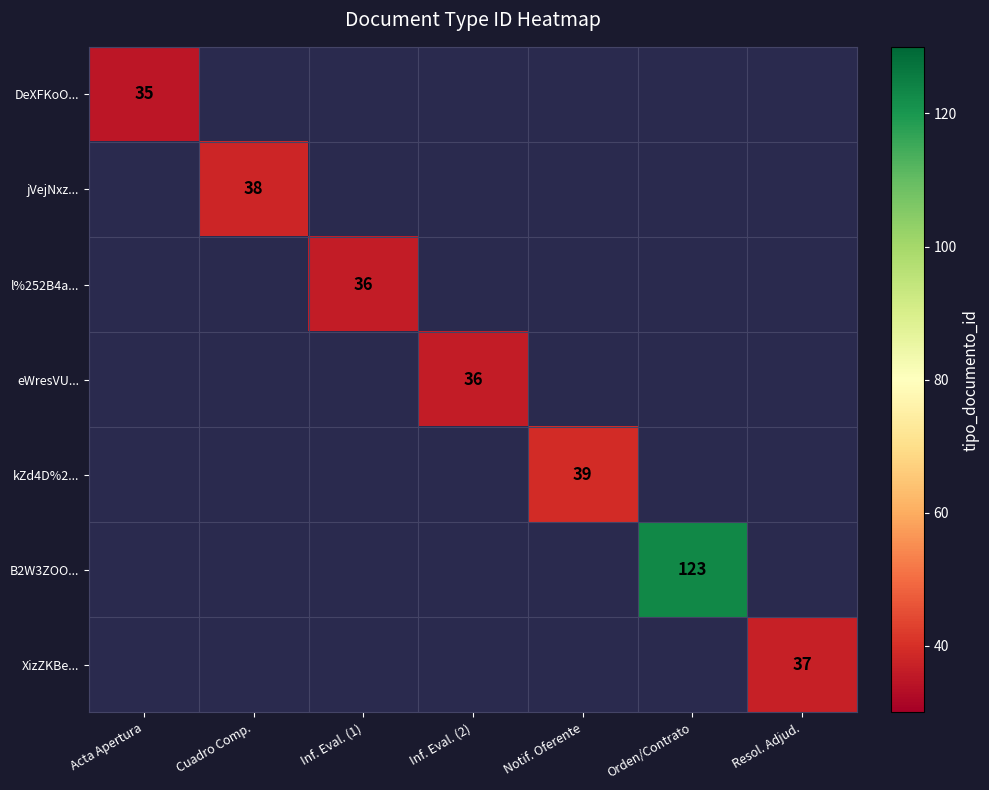

Is it true that l%252B4a... equals 36 at Inf. Eval. (1)?

True